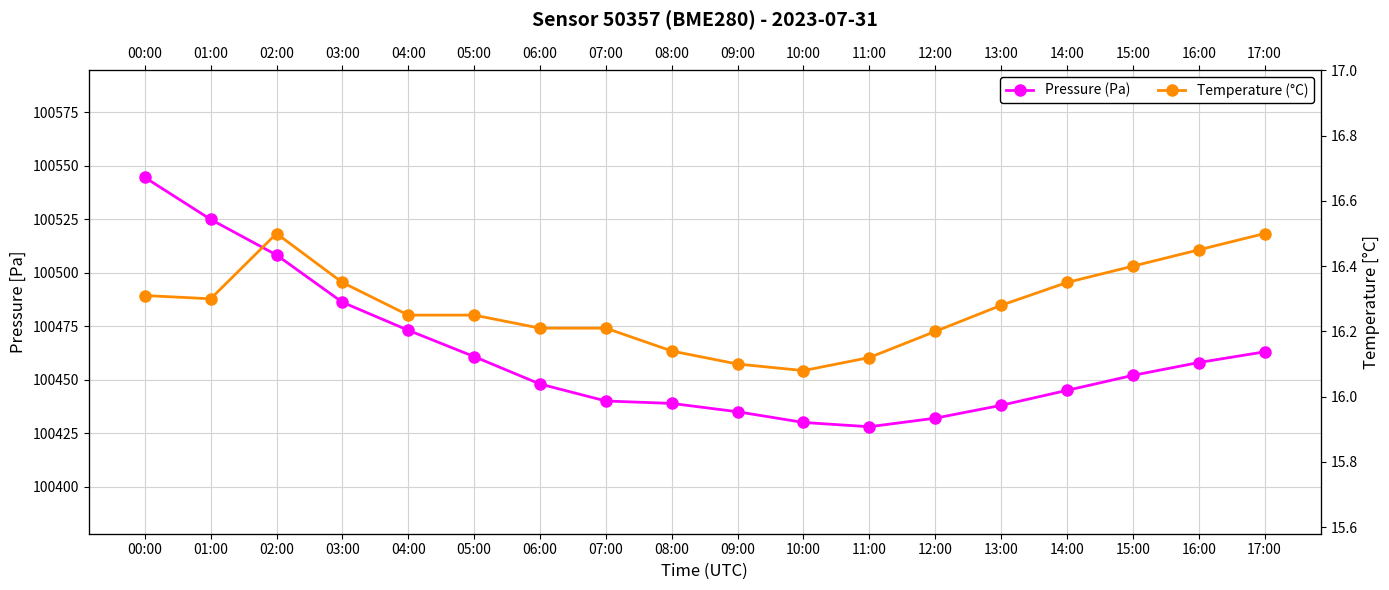

Rank the series at 15:00 from lowest to highest value.

Temperature (°C), Pressure (Pa)